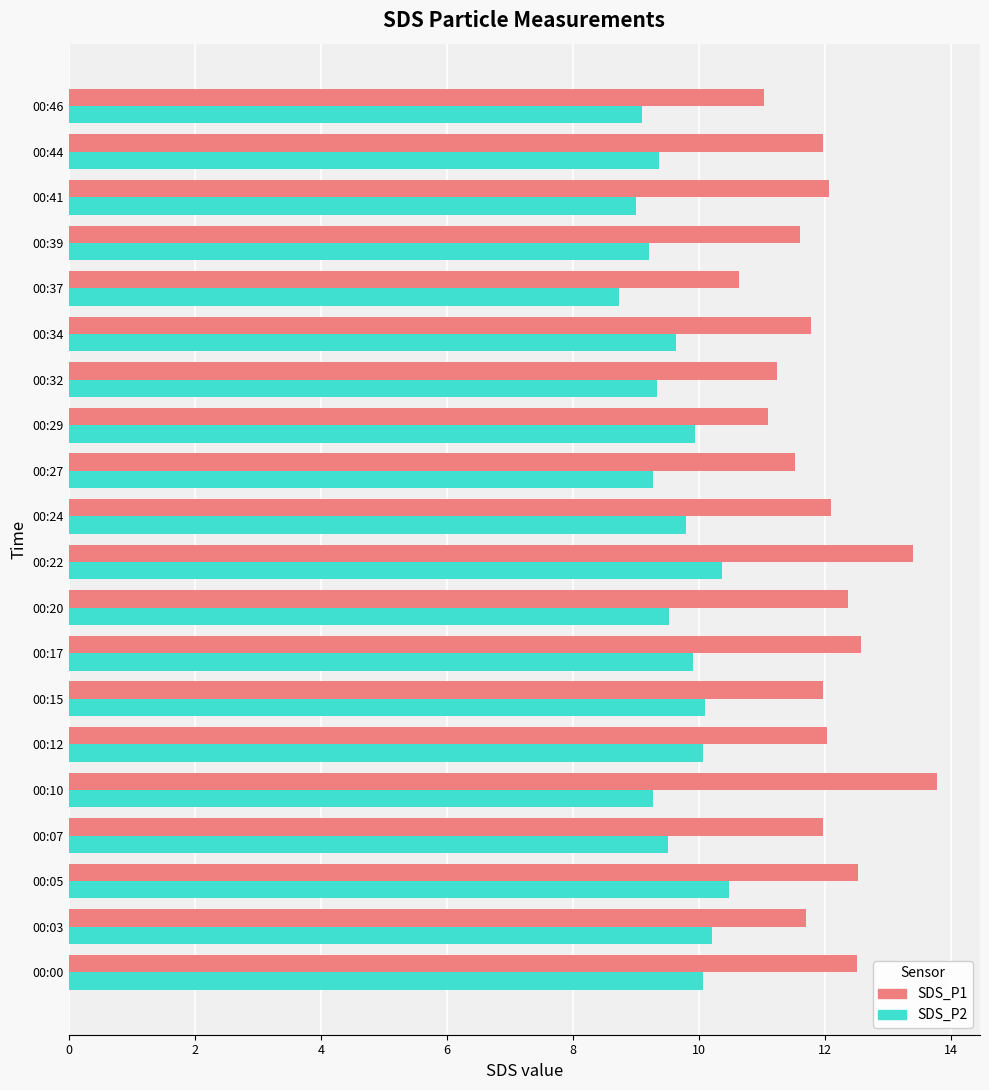

Count the number of data series in this chart.

2